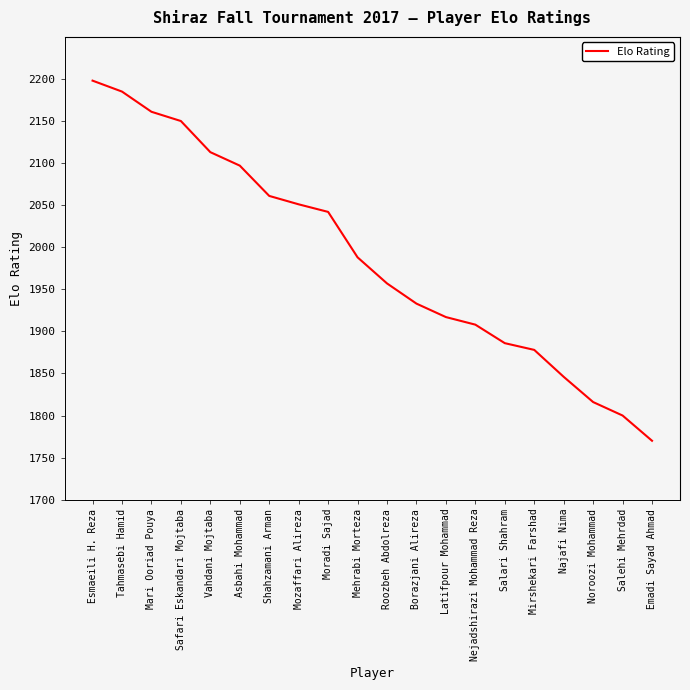

What is the approximate value at Mehrabi Morteza?

1988